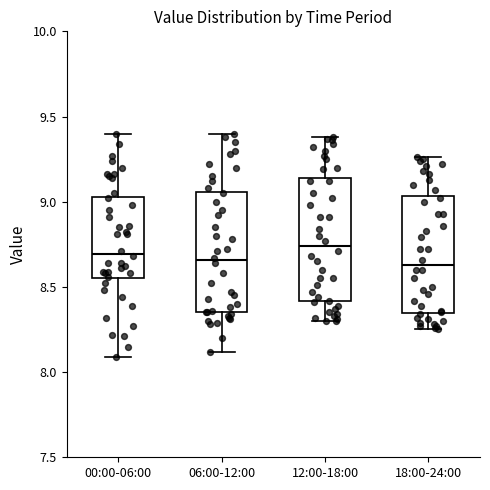

Reading left to right, read every box against the y-axis: the position of its median line, the range the box covers, and the ends of its whiskers. The values are not printed on the chart, so give them approximately, as read against the axis.

00:00-06:00: median 8.70, box 8.55 to 9.05, whiskers 8.10 to 9.40
06:00-12:00: median 8.65, box 8.35 to 9.05, whiskers 8.10 to 9.40
12:00-18:00: median 8.75, box 8.40 to 9.15, whiskers 8.30 to 9.40
18:00-24:00: median 8.65, box 8.35 to 9.05, whiskers 8.25 to 9.25